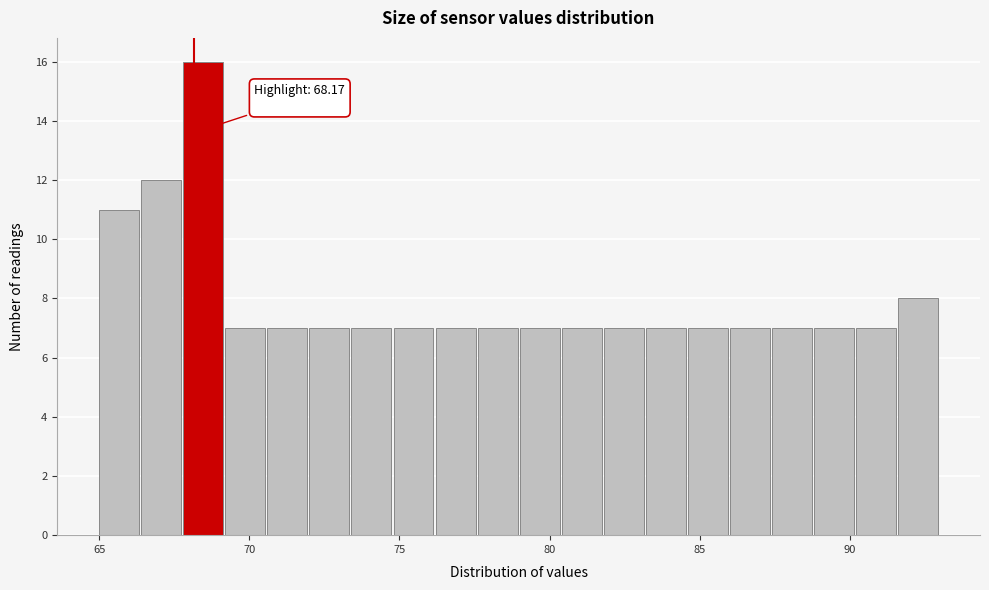

Read against the x-axis, roughly where is the centre of the tallest bar?

68.5